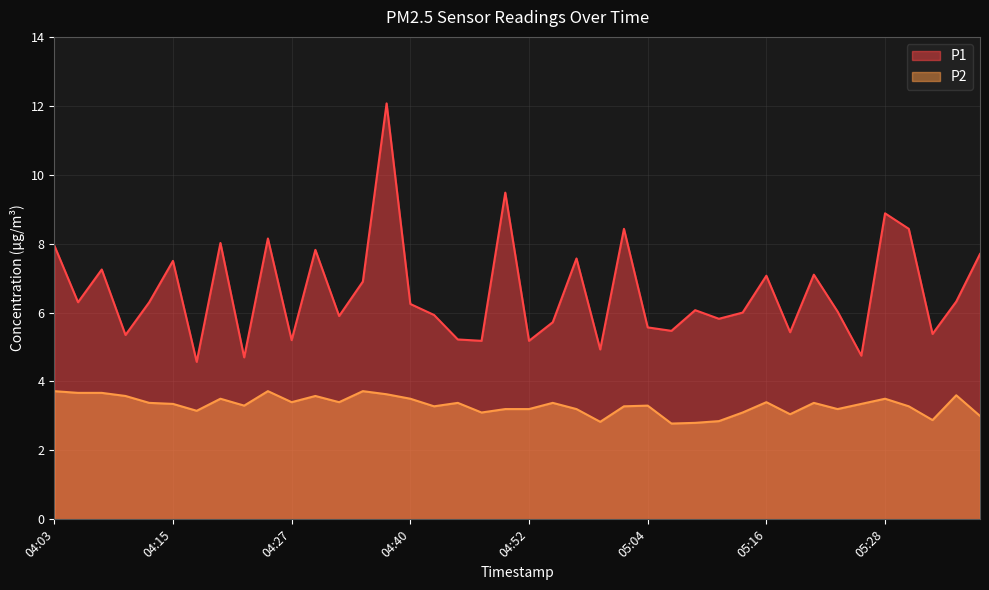

What is the difference between the highest and lowest values at 04:20?

4.5